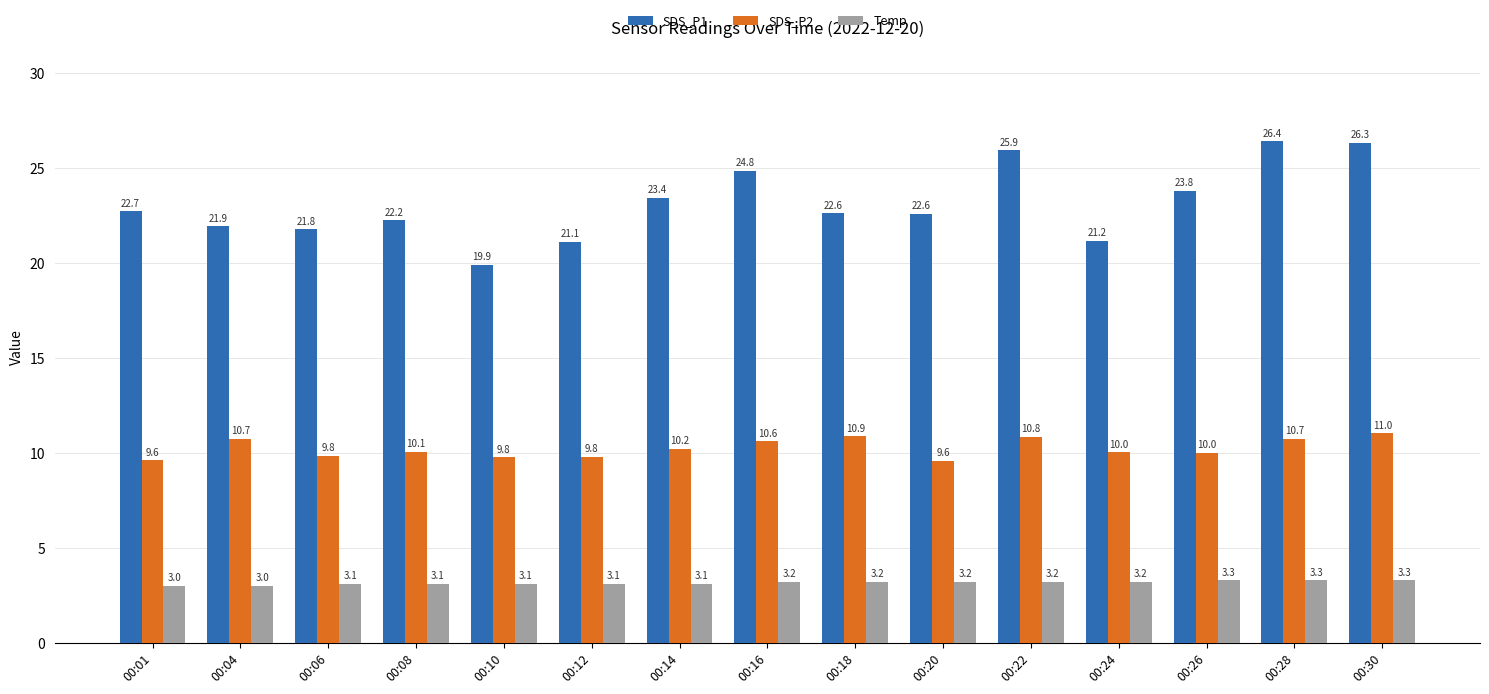

What is the value of the SDS_P2 bar at the 1st from the left?

9.6